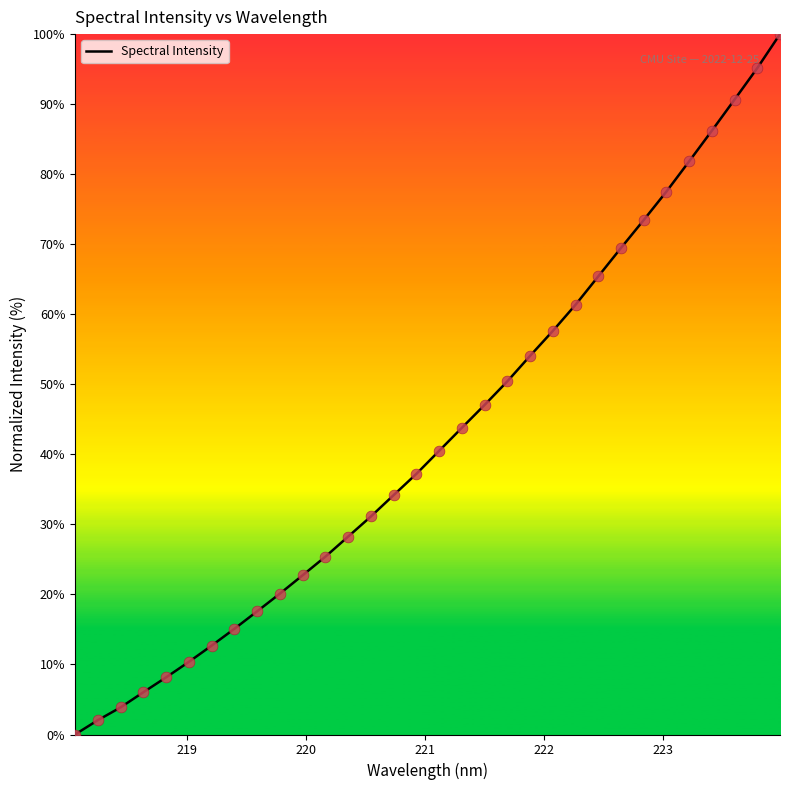

What is the greatest value displayed?

100.0